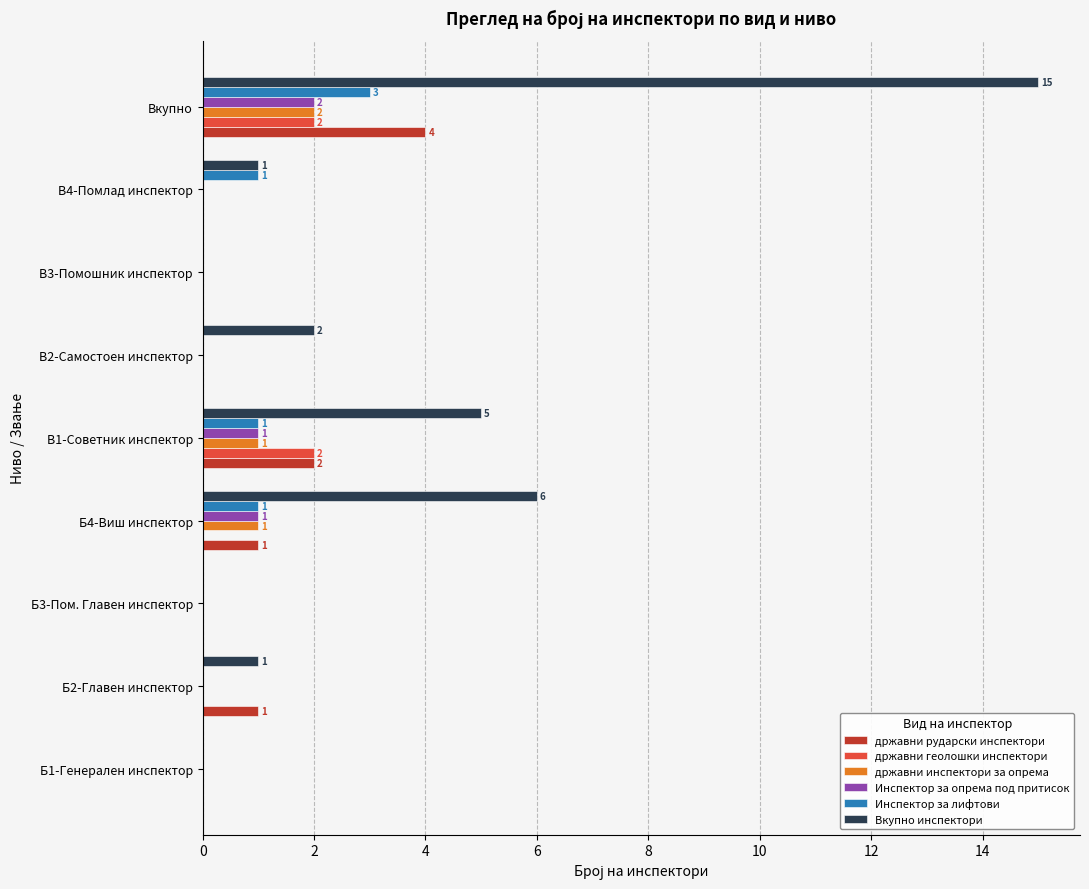

Count the number of categories in the chart.

9